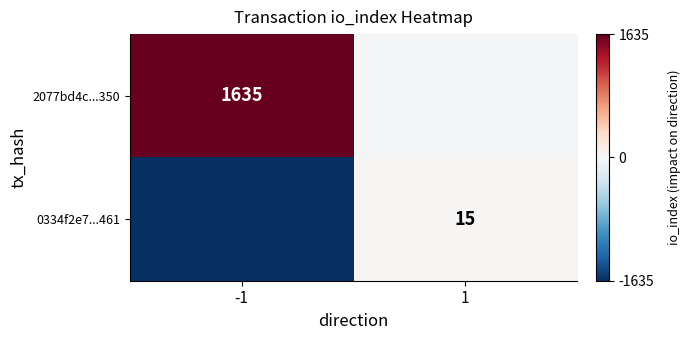

At which category is the sum across all series the highest?

-1